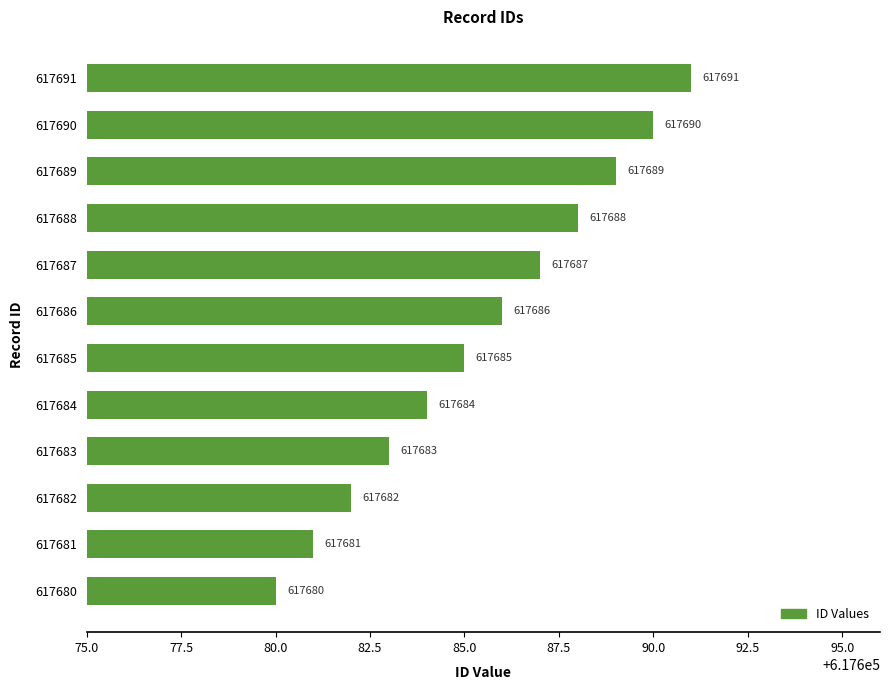

Reading top to bottom, transcribe all the data shown in this chart.

617691	617690	617689	617688	617687	617686	617685	617684	617683	617682	617681	617680